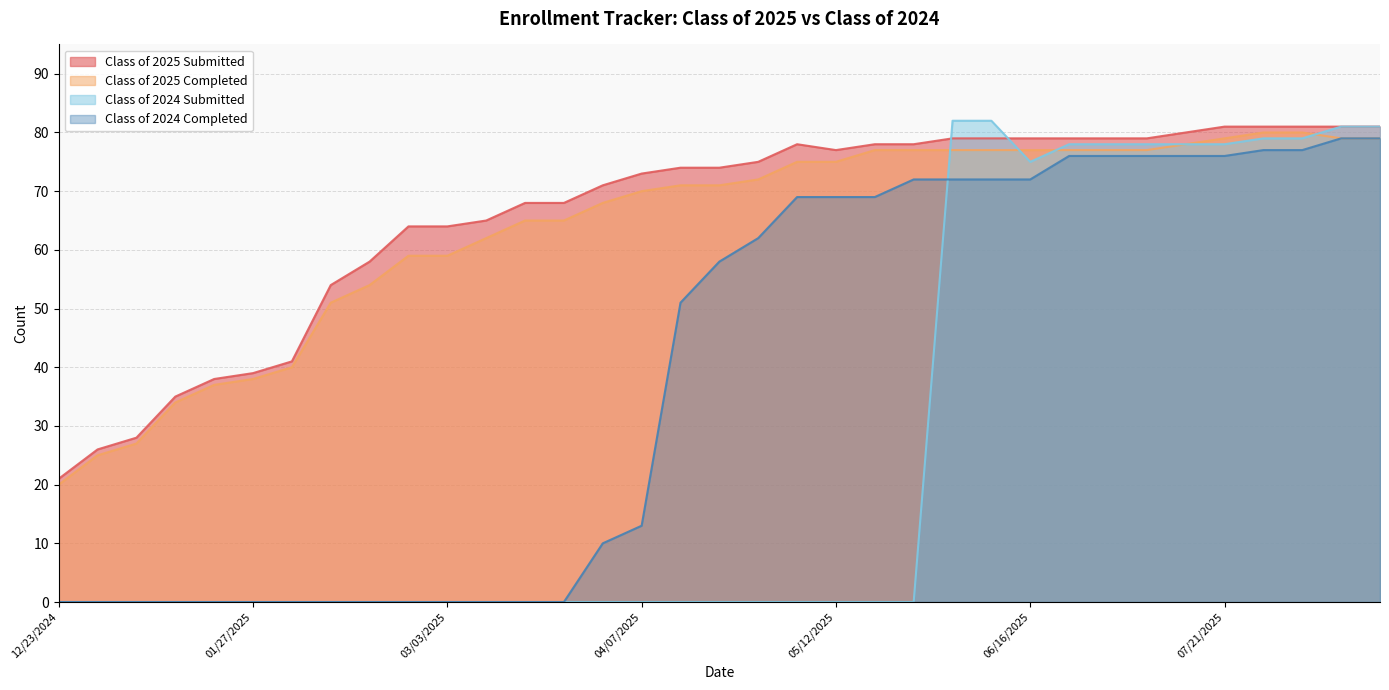

What is the sum of all Class of 2025 Submitted values?

2306